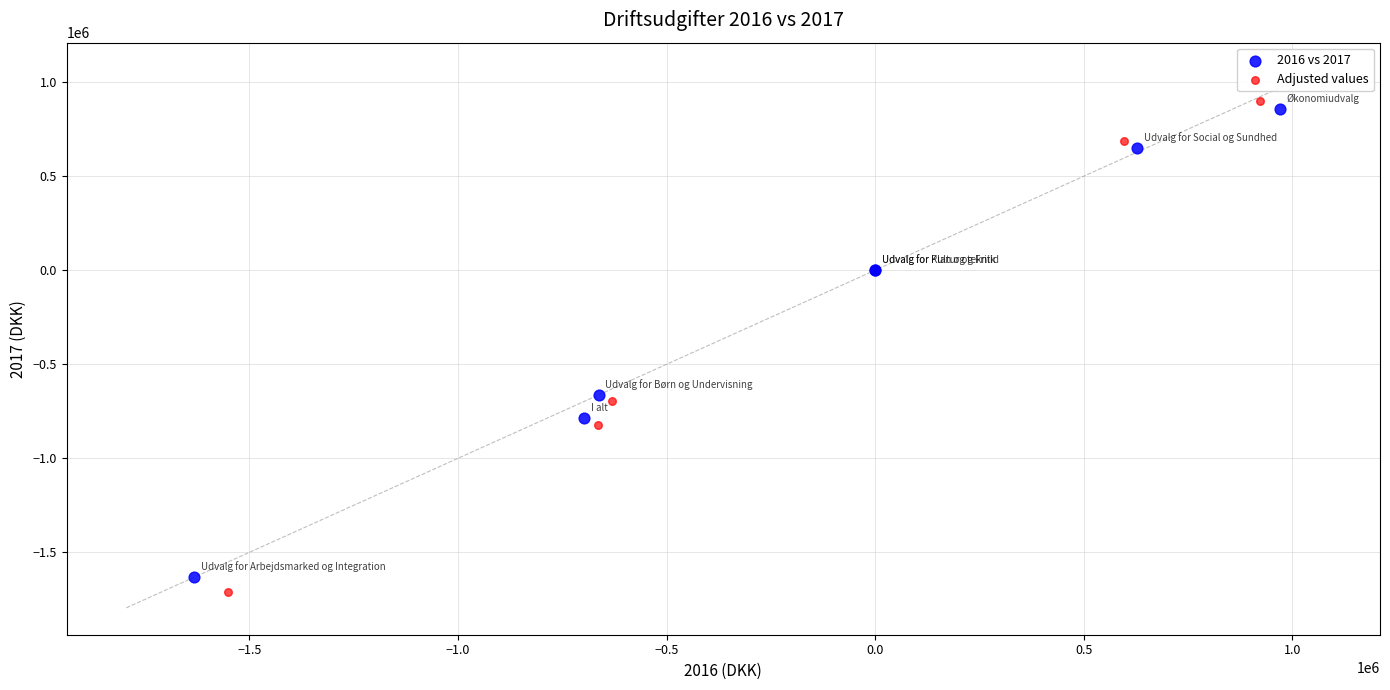

Which series reaches the maximum Y coordinate?

Adjusted values